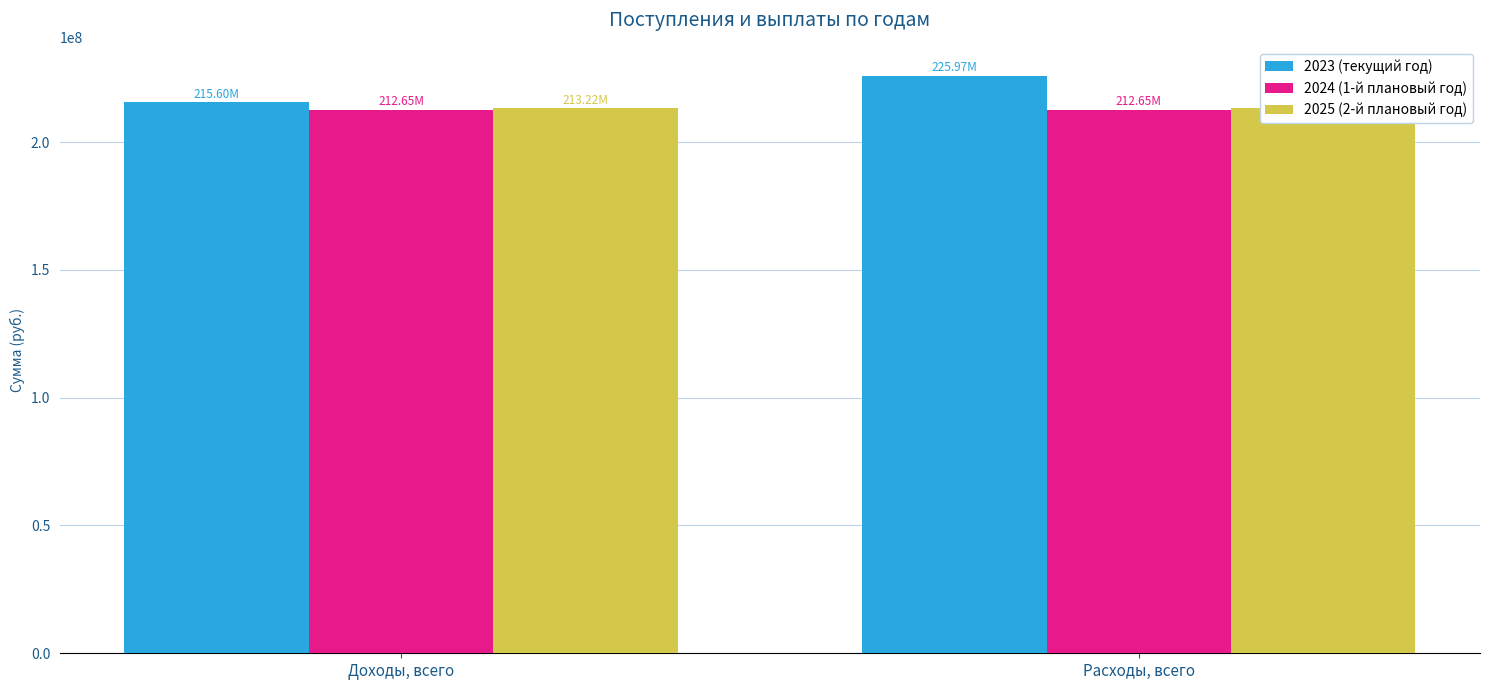

Which category has the highest value in the 2024 (1-й плановый год) series?

Доходы, всего